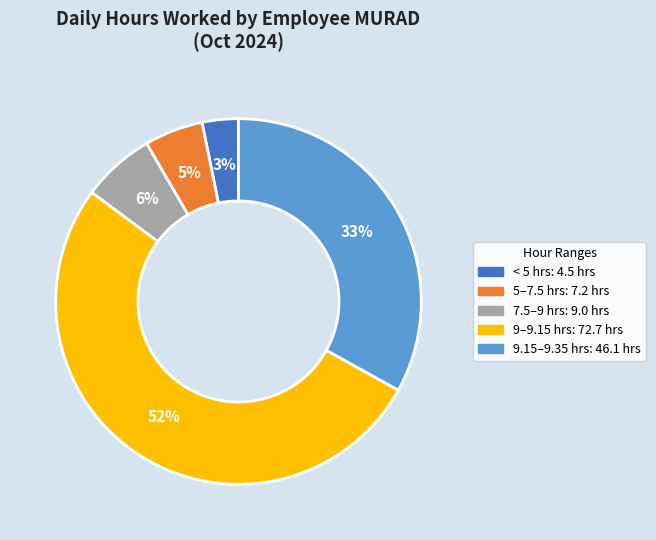

To the nearest percent, what is the average slice percentage?

20%